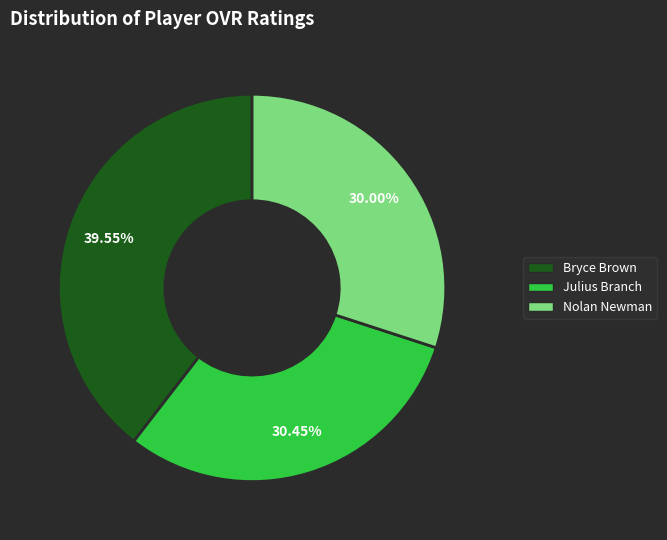

Count the number of slices in the pie.

3